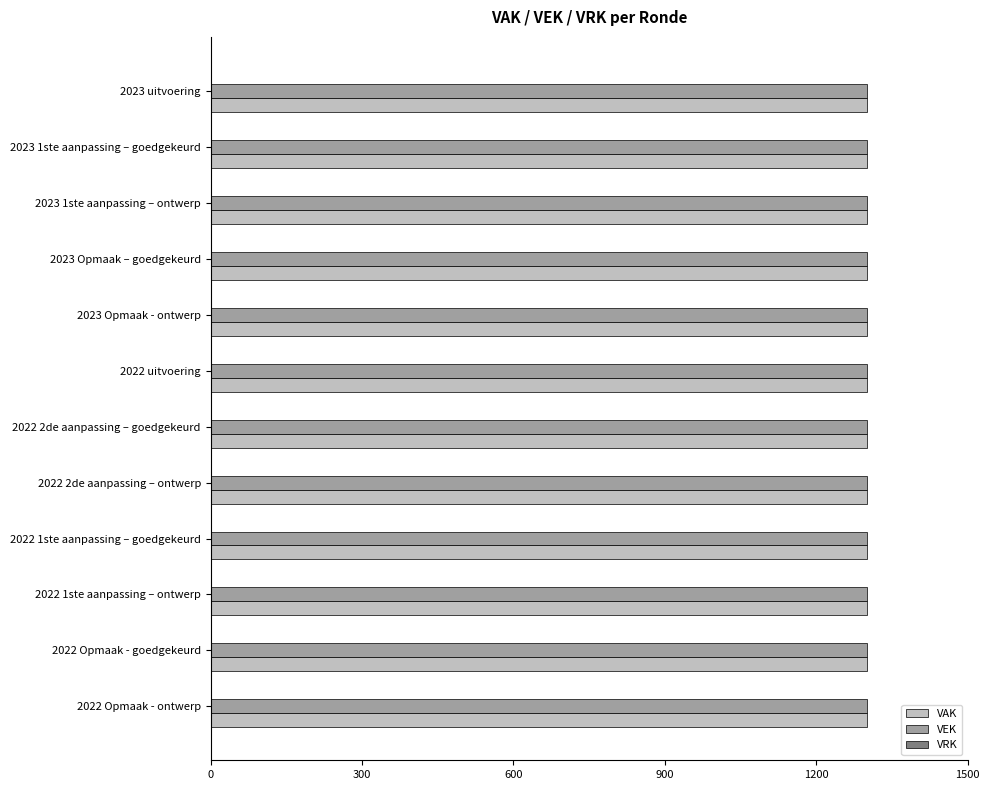

What is the greatest value displayed?

1301